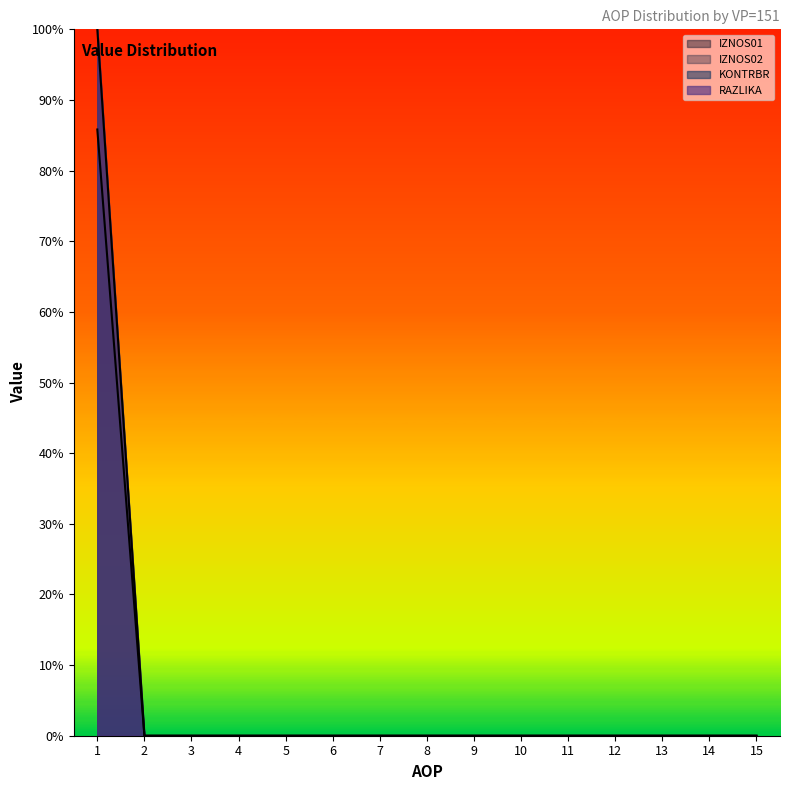

What is the highest value of the IZNOS01 series?

0.9